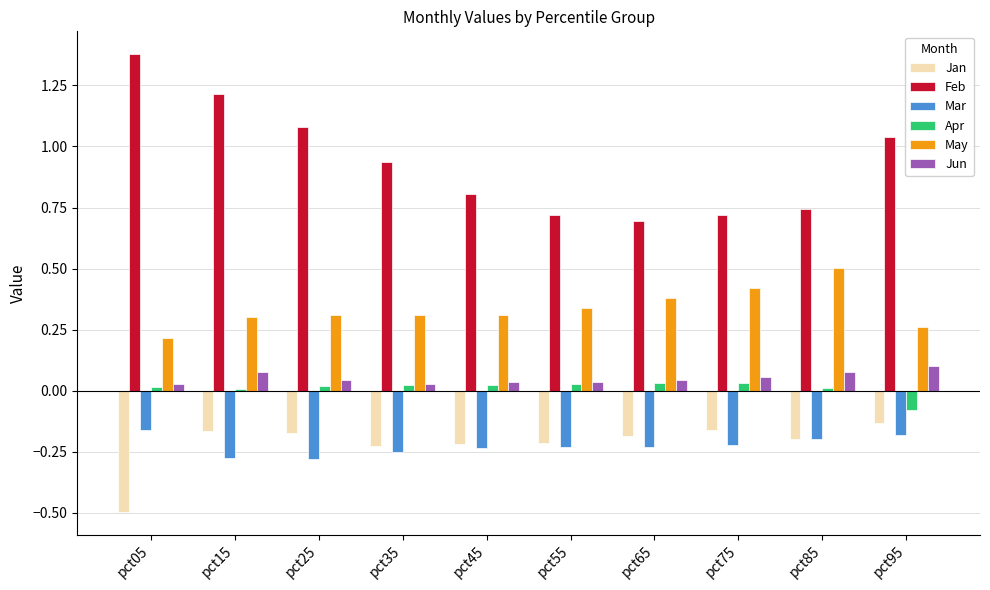

Which series has the largest range (max minus min)?

Feb